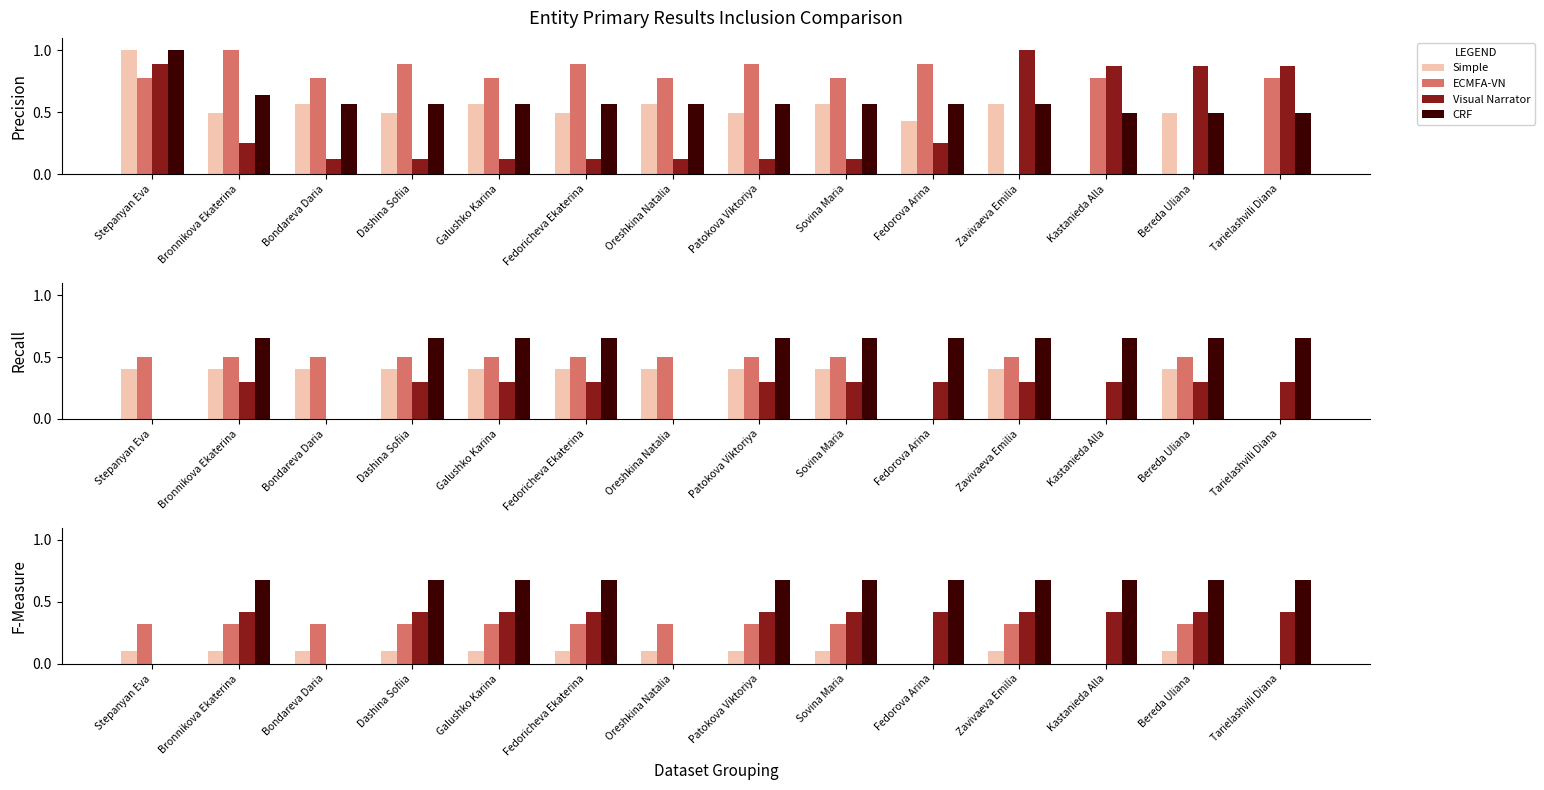

How many groups of bars are there?

14